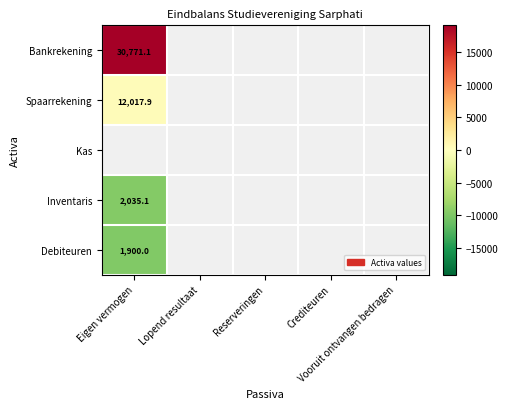

At how many categories does at least one series exceed 16094?

1